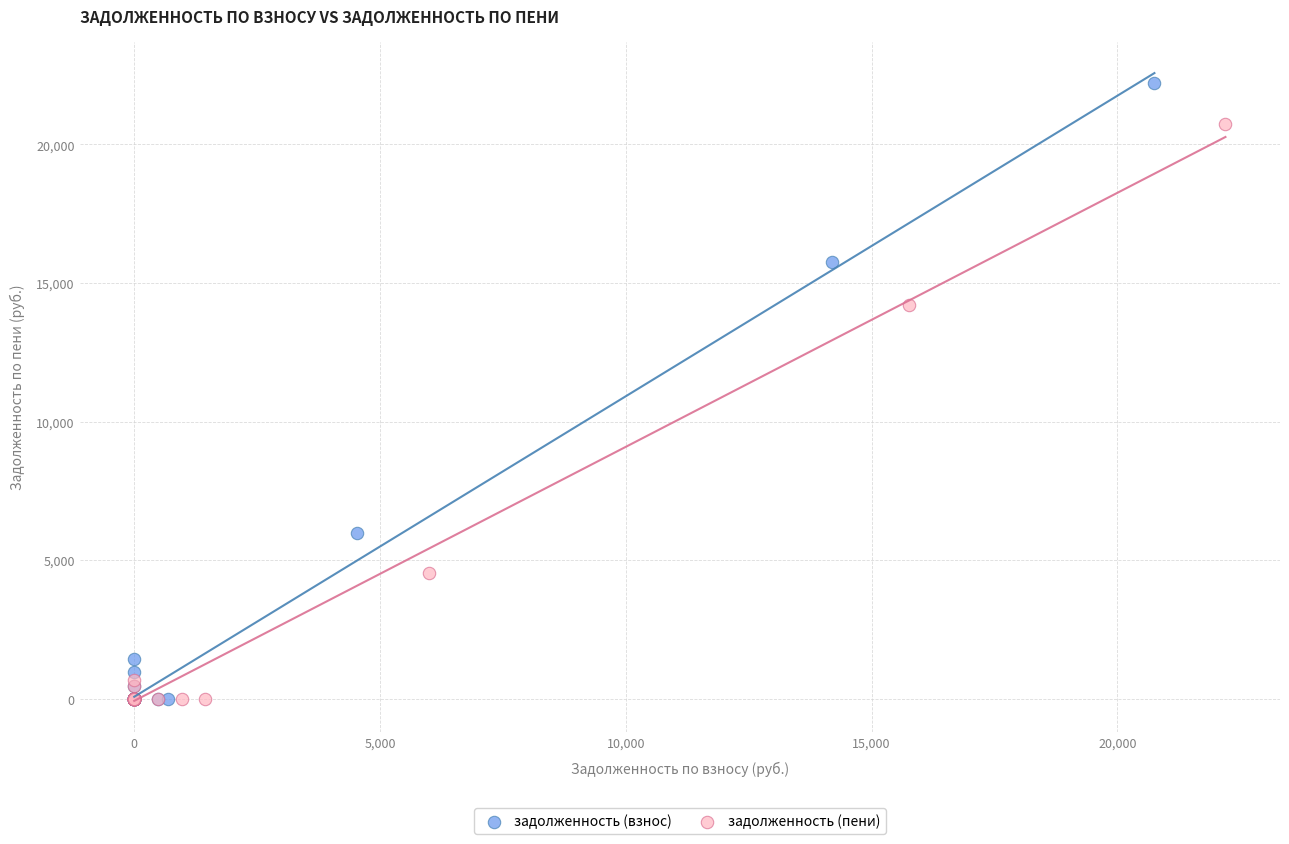

Which series has the widest spread of Y values?

задолженность (взнос)